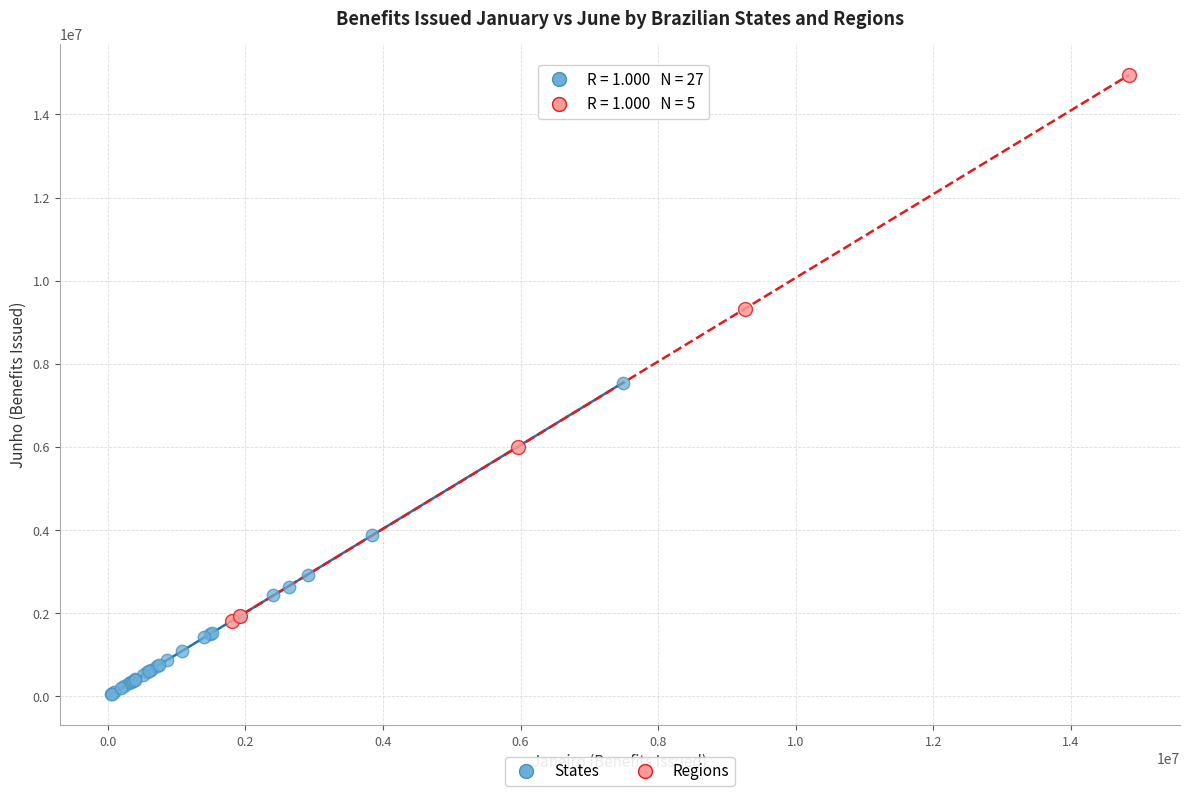

What are all the series names shown in the legend?

States, Regions